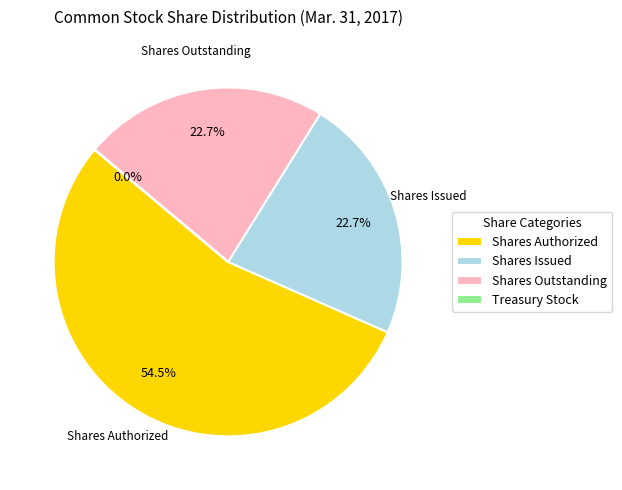

What is the majority slice?

Shares Authorized